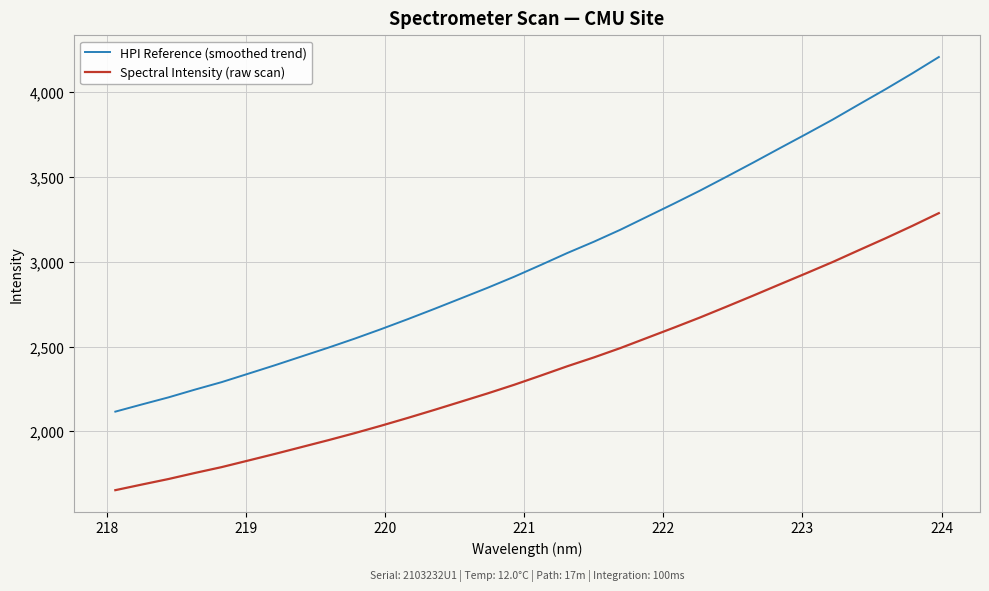

True or false: Spectral Intensity (raw scan) and HPI Reference (smoothed trend) intersect in this chart.

False